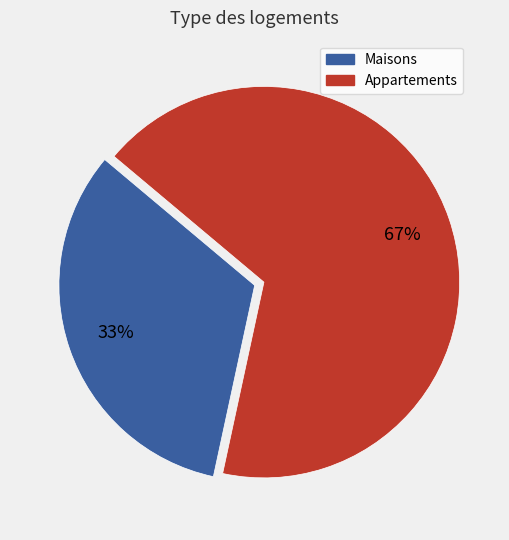

To the nearest percent, what is the average slice percentage?

50%